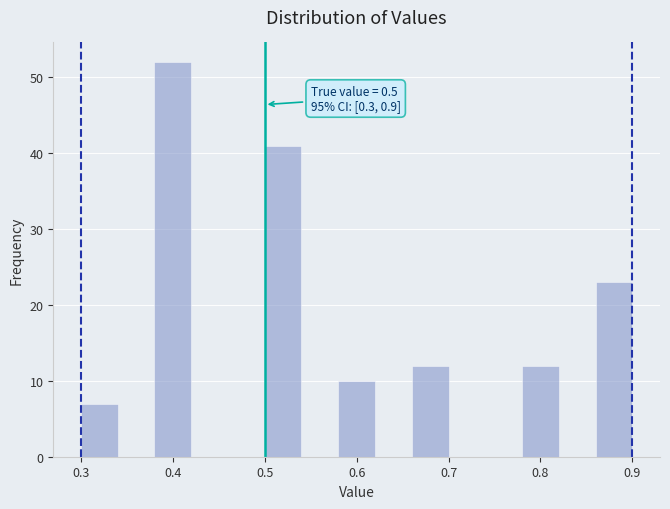

Over which range of the x-axis is the bar tallest?

0.38 to 0.42